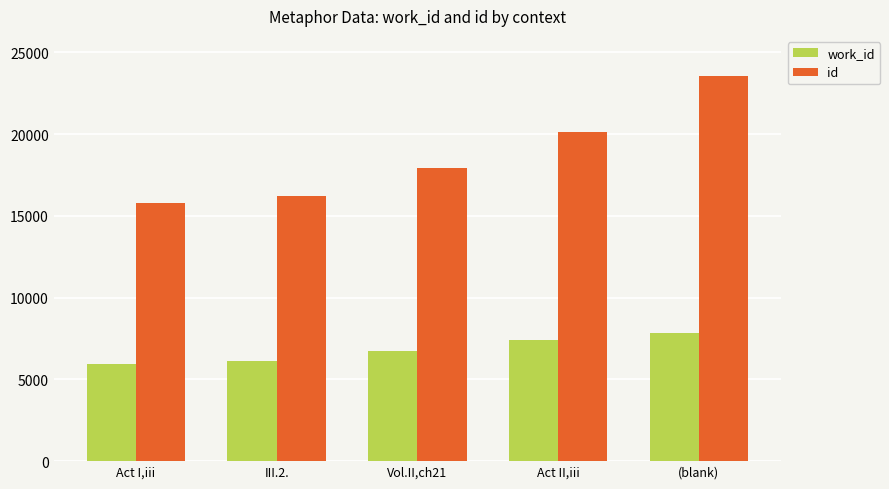

True or false: id has a value of 15773 at Act I,iii.

True